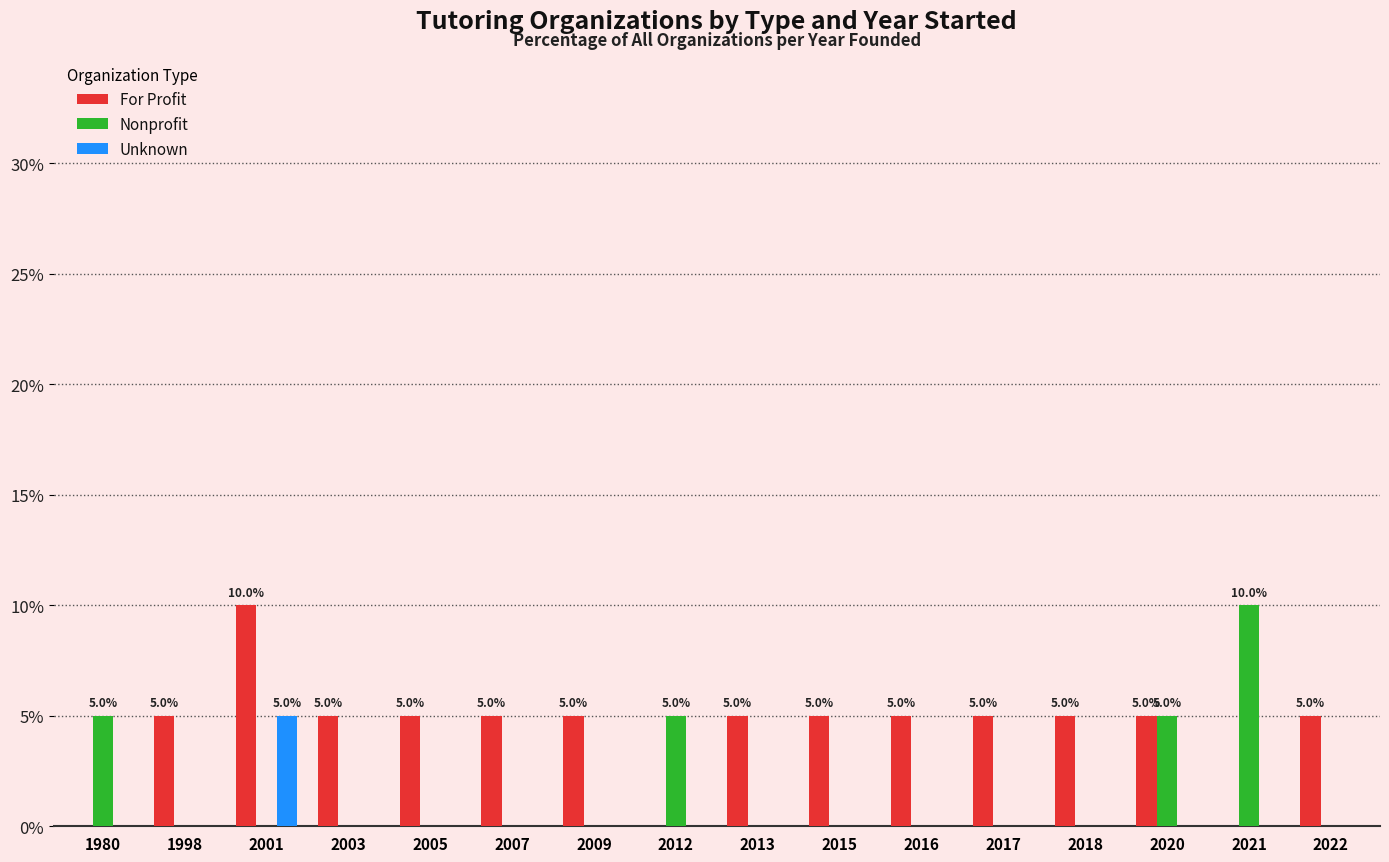

At which label does Nonprofit reach its peak?

2021